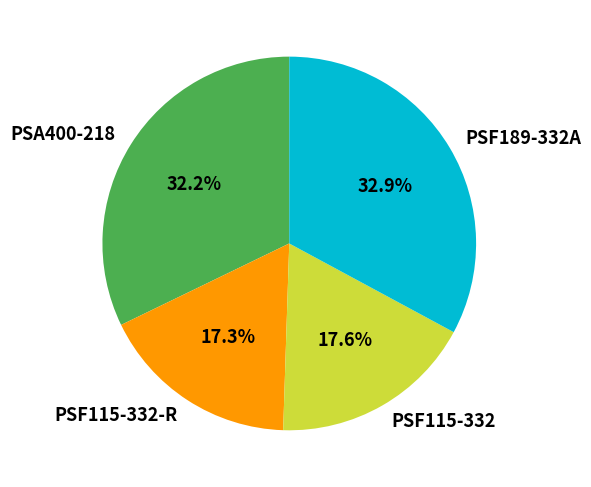

Does PSA400-218 account for over 50% of the chart?

No